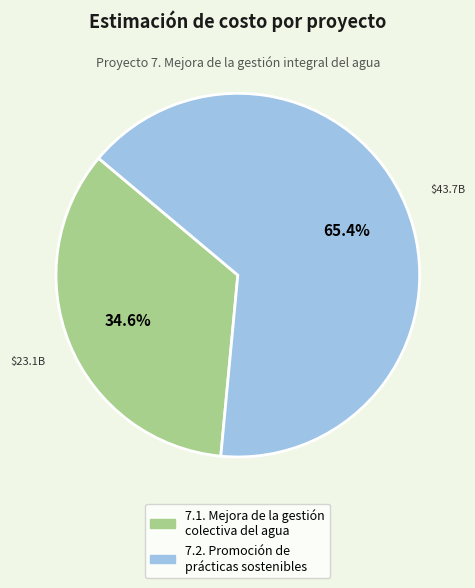

Approximately how many times larger is the value at 7.1. Mejora de la gestión colectiva del agua compared to 7.2. Promoción de prácticas sostenibles?

0.5